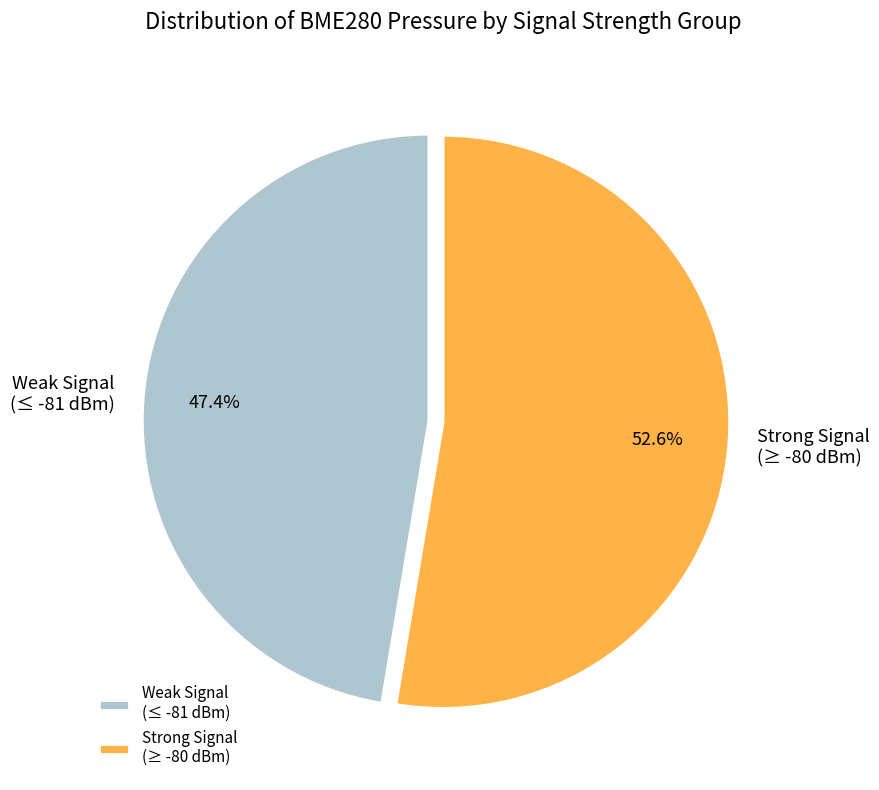

Rank the categories by value from highest to lowest.

Strong Signal (≥ -80 dBm), Weak Signal (≤ -81 dBm)